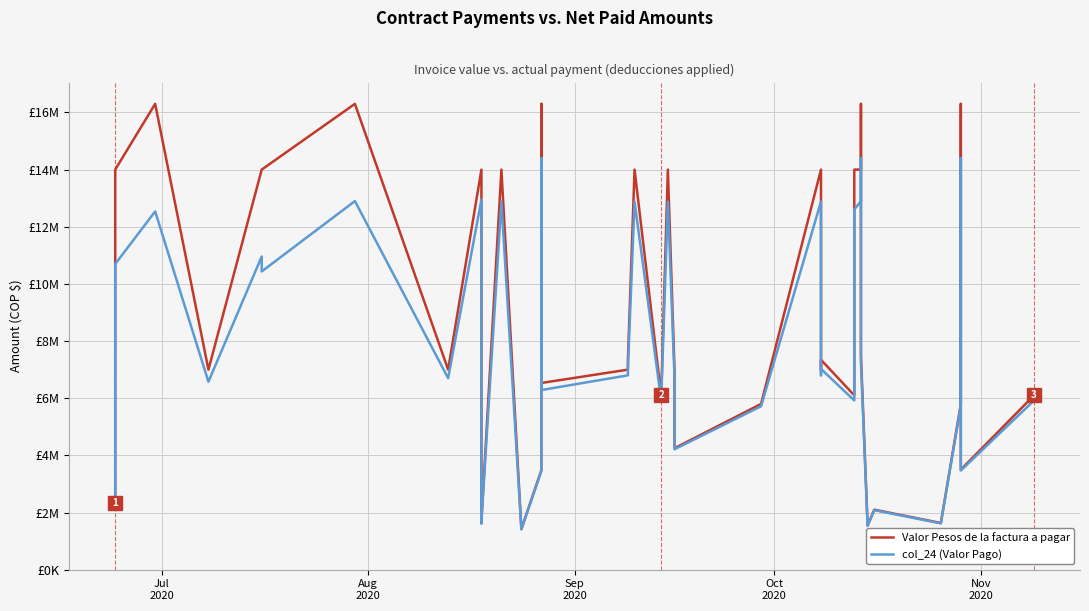

Reading left to right, transcribe all the data shown in this chart.

Valor Pesos de la factura a pagar: 2333333	14000000	16300000	7000000	14000000	14000000	16300000	7000000	14000000	1633333	1713833	14000000	1423333	3480000	16300000	6533333	7000000	7345000	14000000	6100000	14000000	7000001	4250000	5800000	14000000	7000000	7345000	6100000	14000000	14000000	16300000	7500000	1546666	2100000	1633333	5800000	16300000	3500000	6100000
col_24 (Valor Pago): 2313410	10695760	12536707	6577380	10958427	10435601	12897597	6701230	12951000	1619387	1699199	12880001	1411180	3450286	14401194	6285983	6801230	7024284	12880001	5921915	12883001	6701230	4213711	5718733	12883001	6801230	7024284	5921915	12607001	12895001	14401194	7240961	1531725	2082069	1619387	5718733	14401194	3470115	5921915